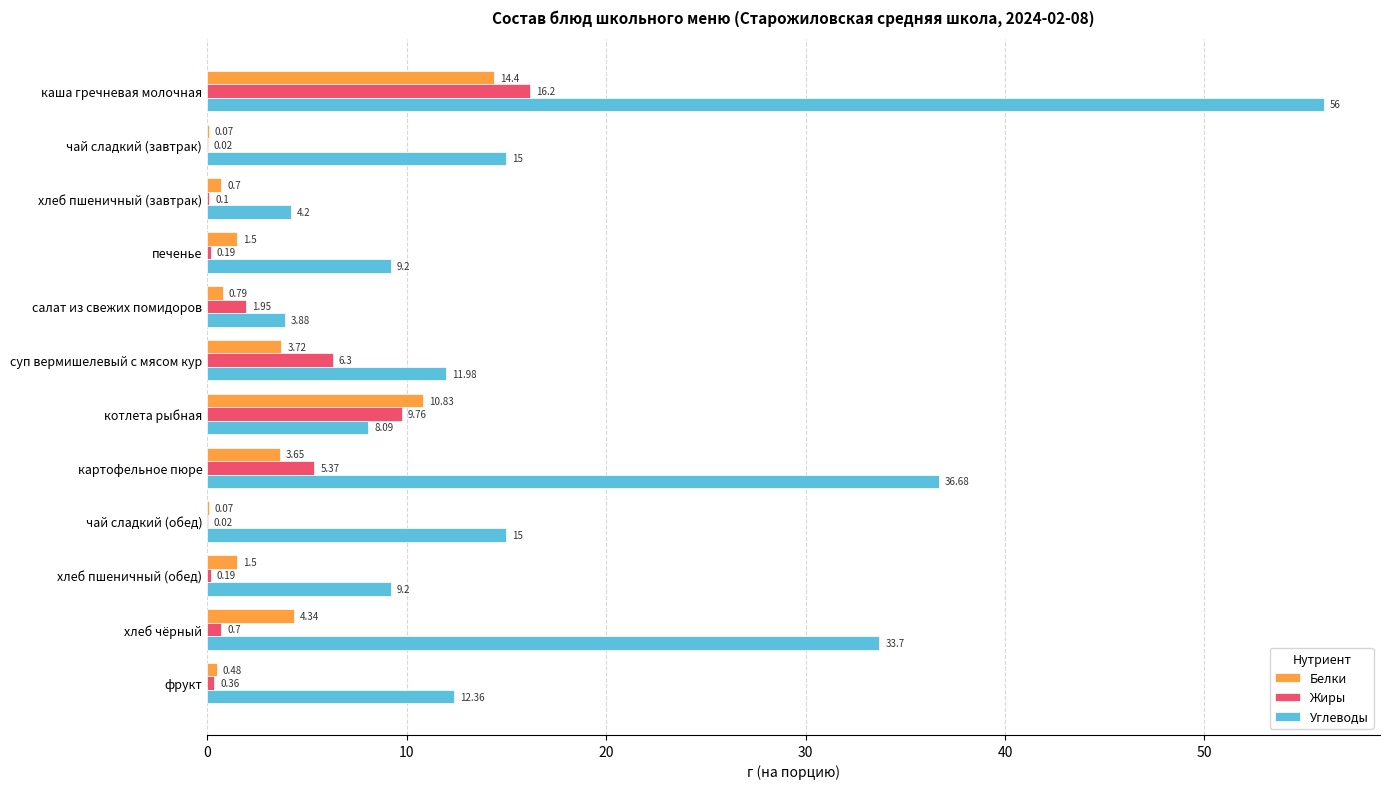

At which category is the sum across all series the highest?

каша гречневая молочная